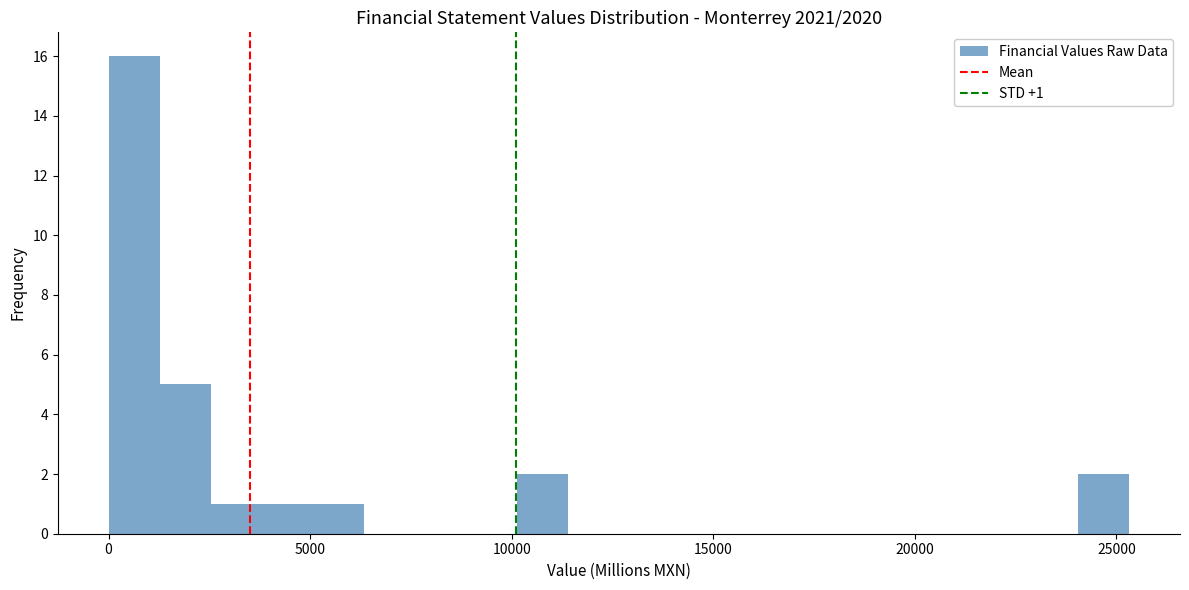

Around what value on the x-axis is the tallest bar? Give the approximate position of its centre, as read against the axis.

500